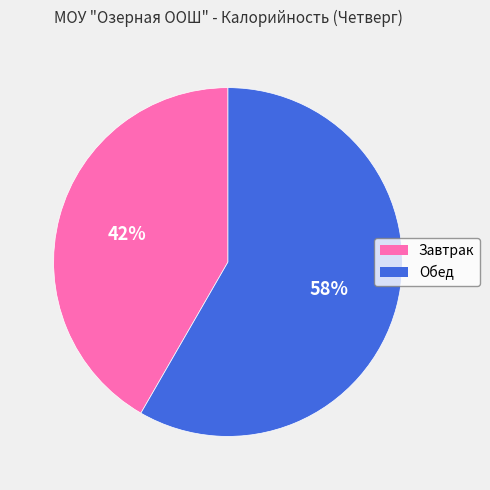

Do Обед and Завтрак together represent more than half of the pie?

Yes